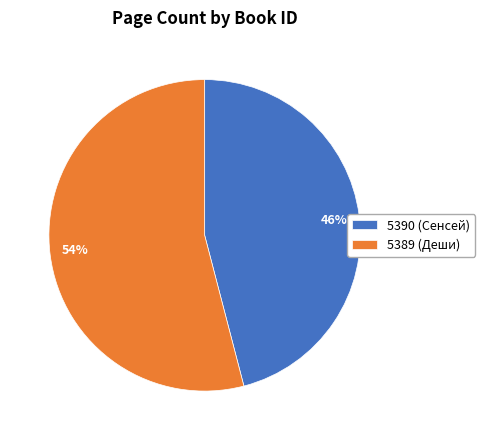

To the nearest percent, what percentage of the pie is 5389 (Деши)?

54%